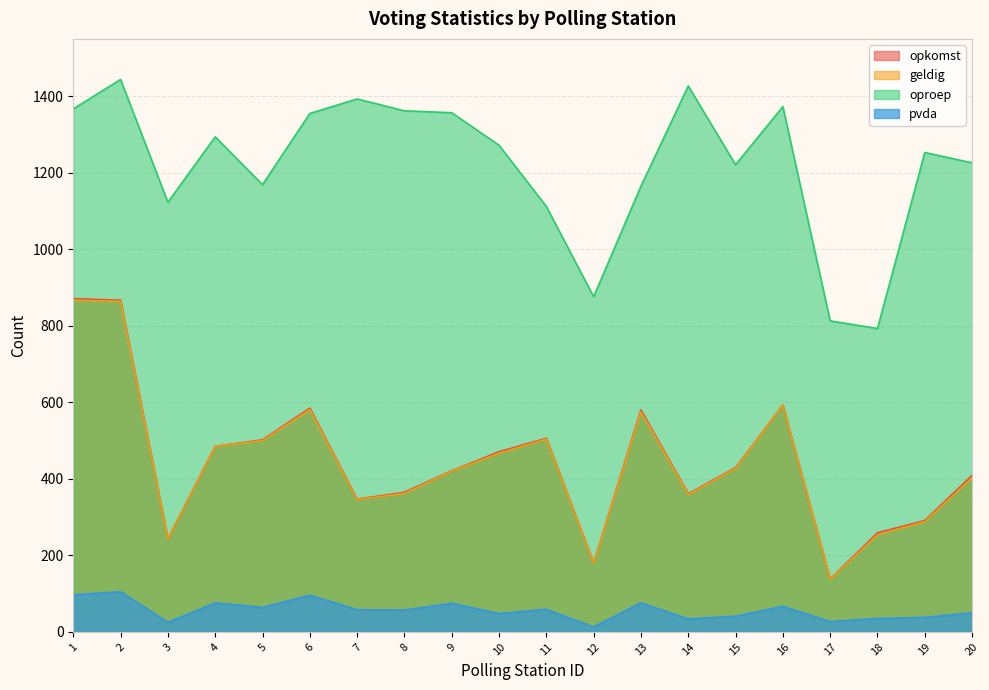

Rank the series by their maximum value, from highest to lowest.

oproep, opkomst, geldig, pvda